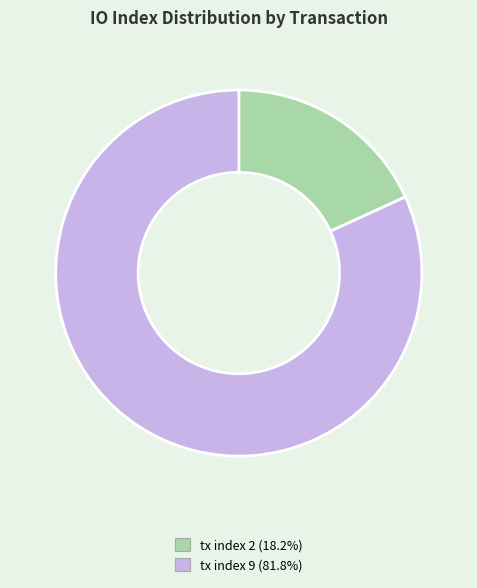

What is the majority slice?

tx index 9